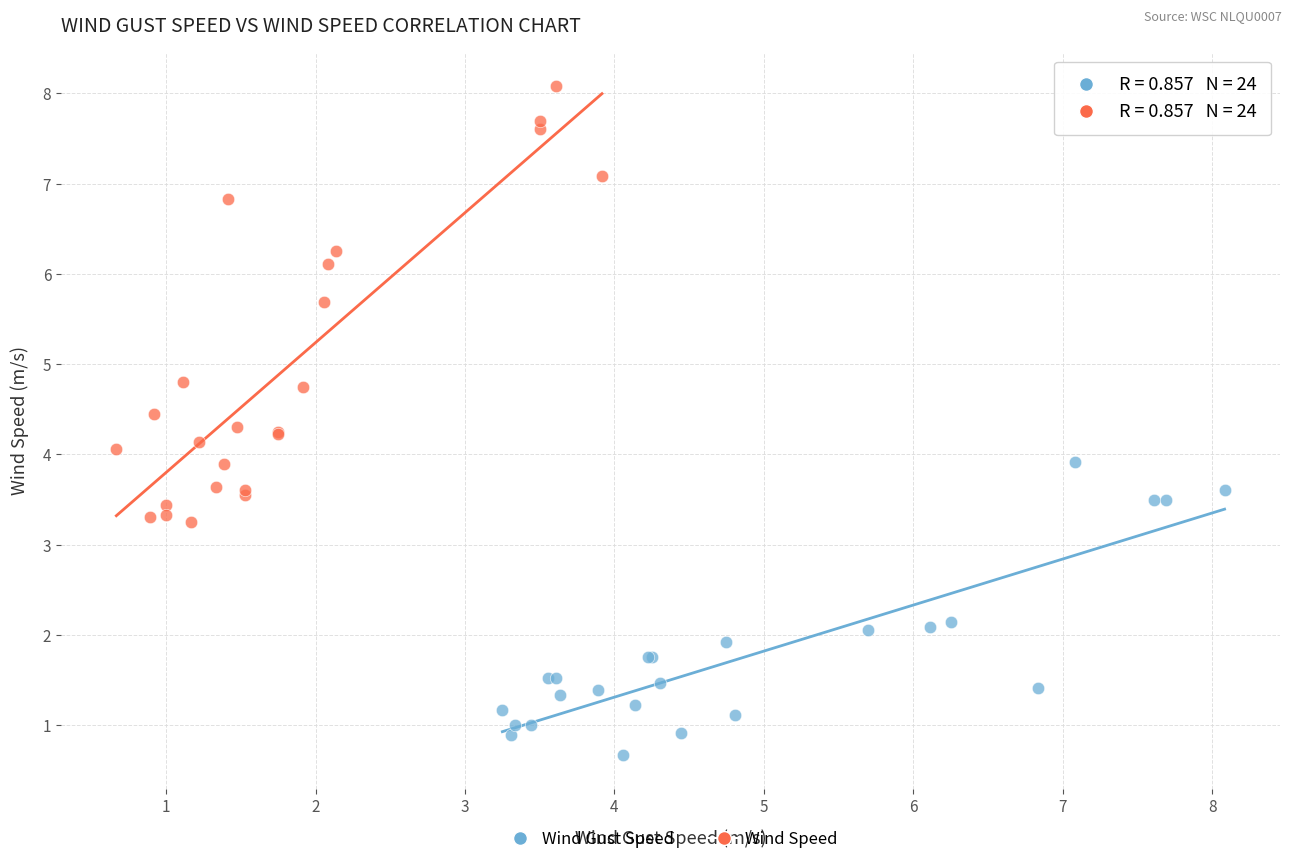

Which series has the widest spread of Y values?

Wind Speed